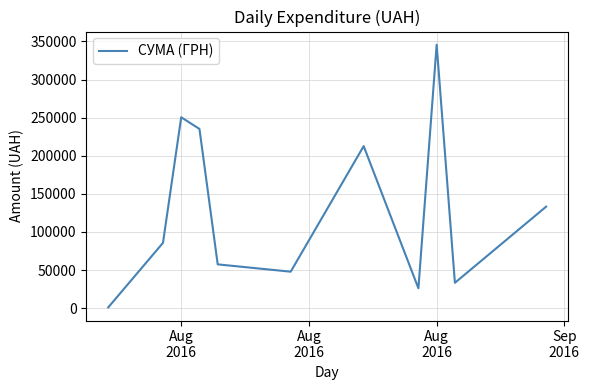

What is the maximum value shown in the chart?

345687.3